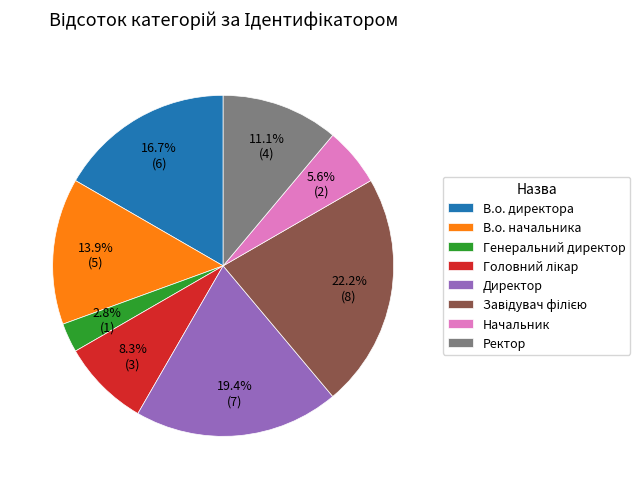

Is there a majority slice in this chart?

No